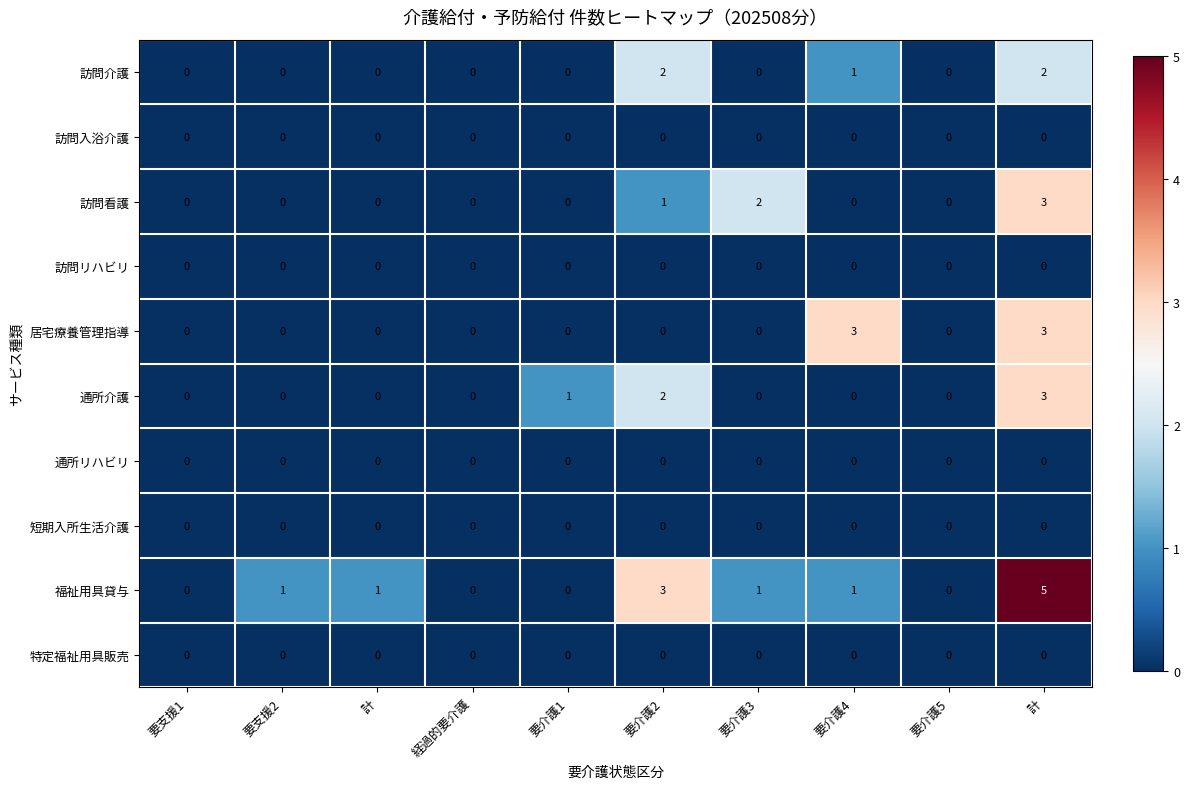

Which series has the largest range (max minus min)?

福祉用具貸与